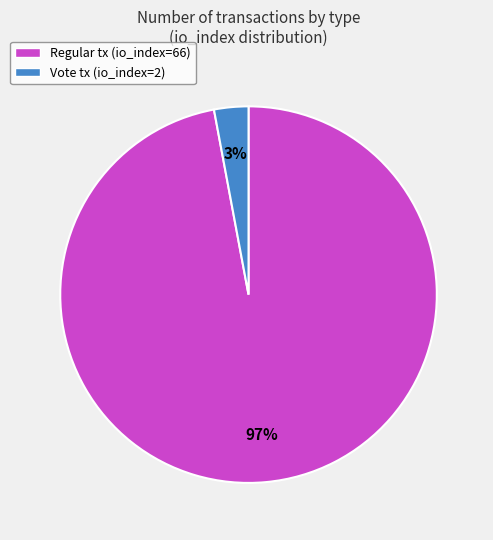

How many segments does this pie chart have?

2